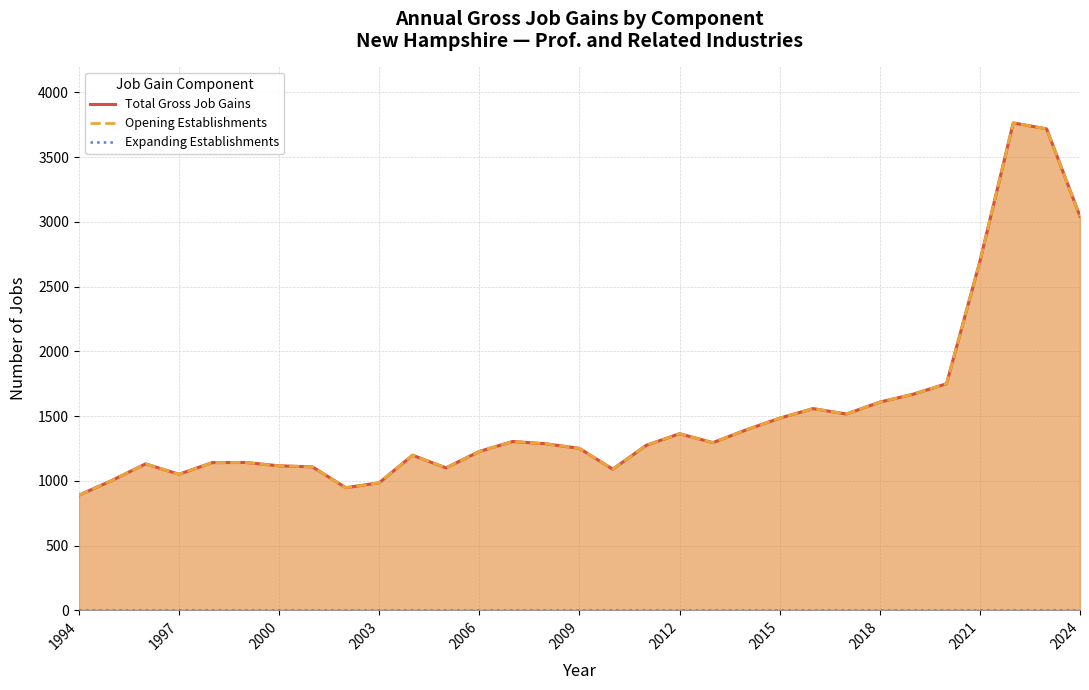

What is the minimum value for Opening Establishments?

889